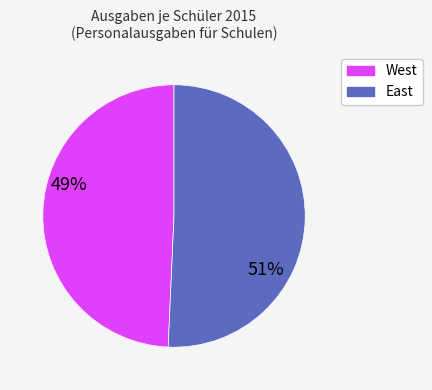

Is there any slice that represents more than half of the pie?

Yes